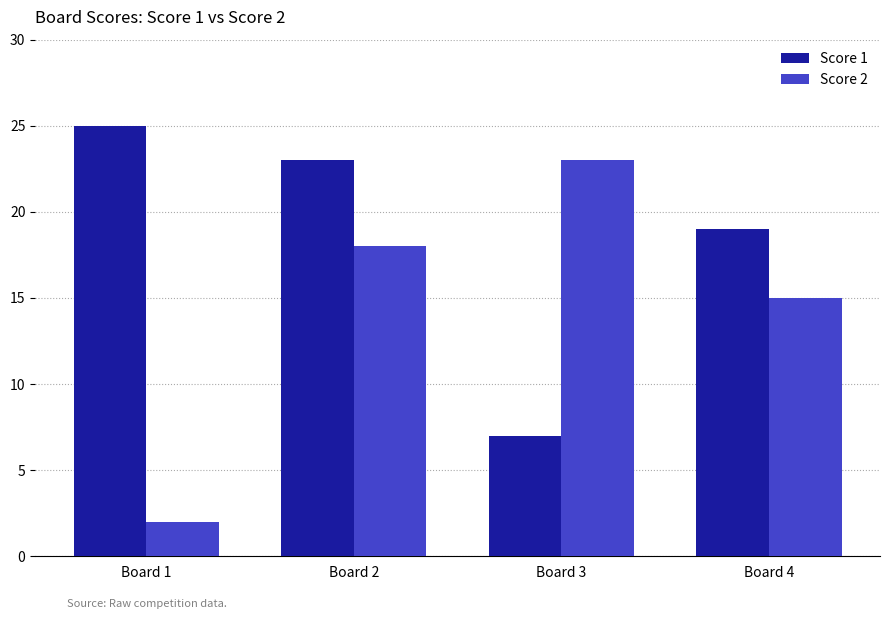

Rank the categories by Score 1 value from highest to lowest.

Board 1, Board 2, Board 4, Board 3